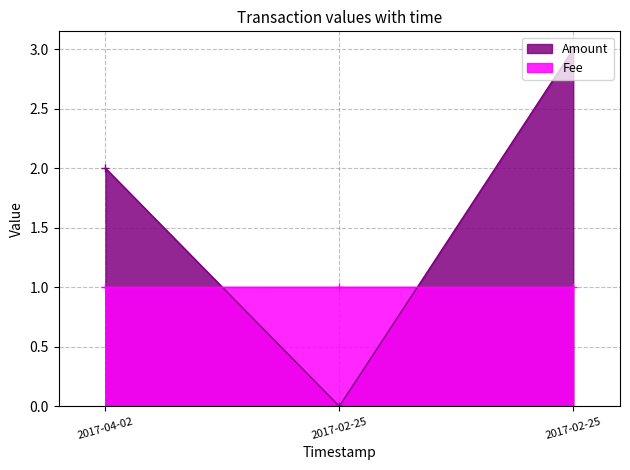

Which series changed the most between 2017-04-02 and 2017-02-25?

Amount